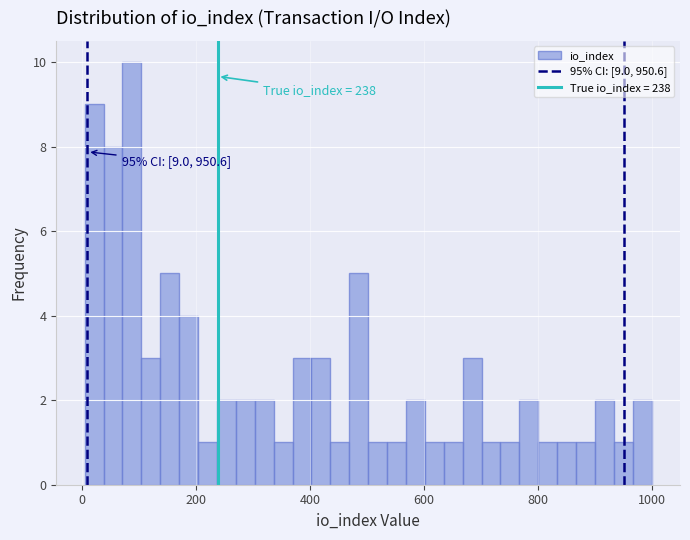

Read against the x-axis, roughly where is the centre of the tallest bar?

80